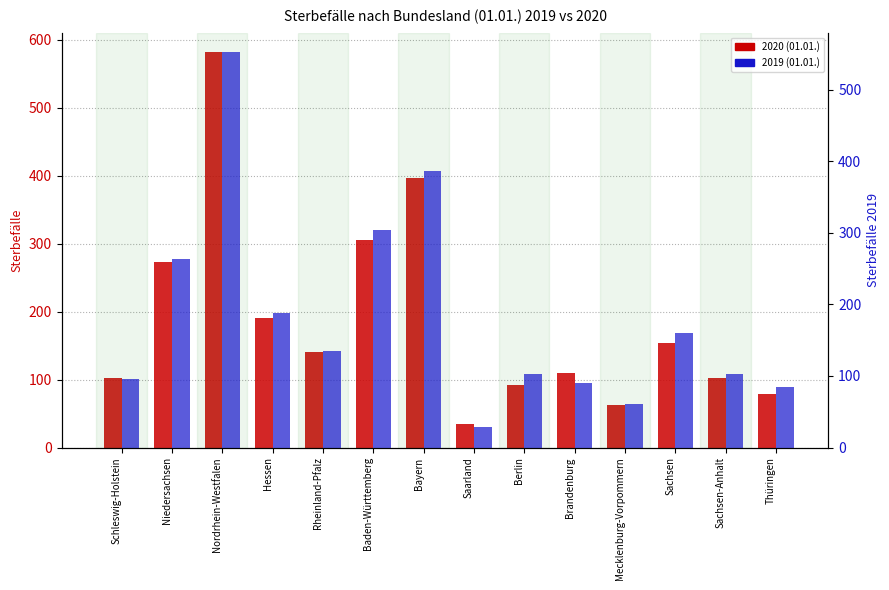

How many bars are there in each group?

2